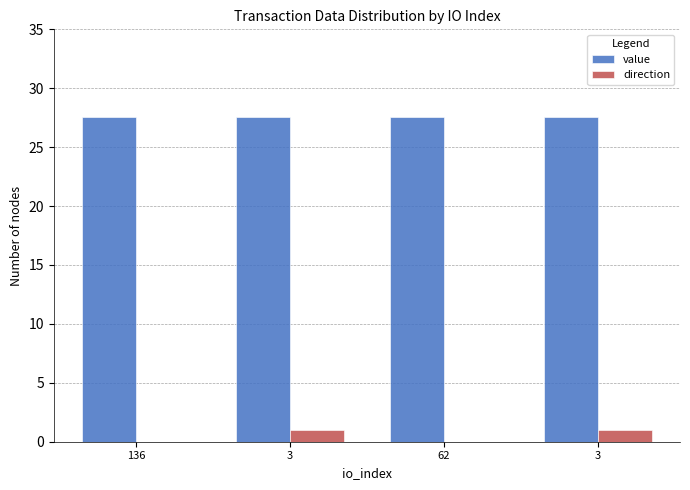

Which category has the lowest value in the value series?

136